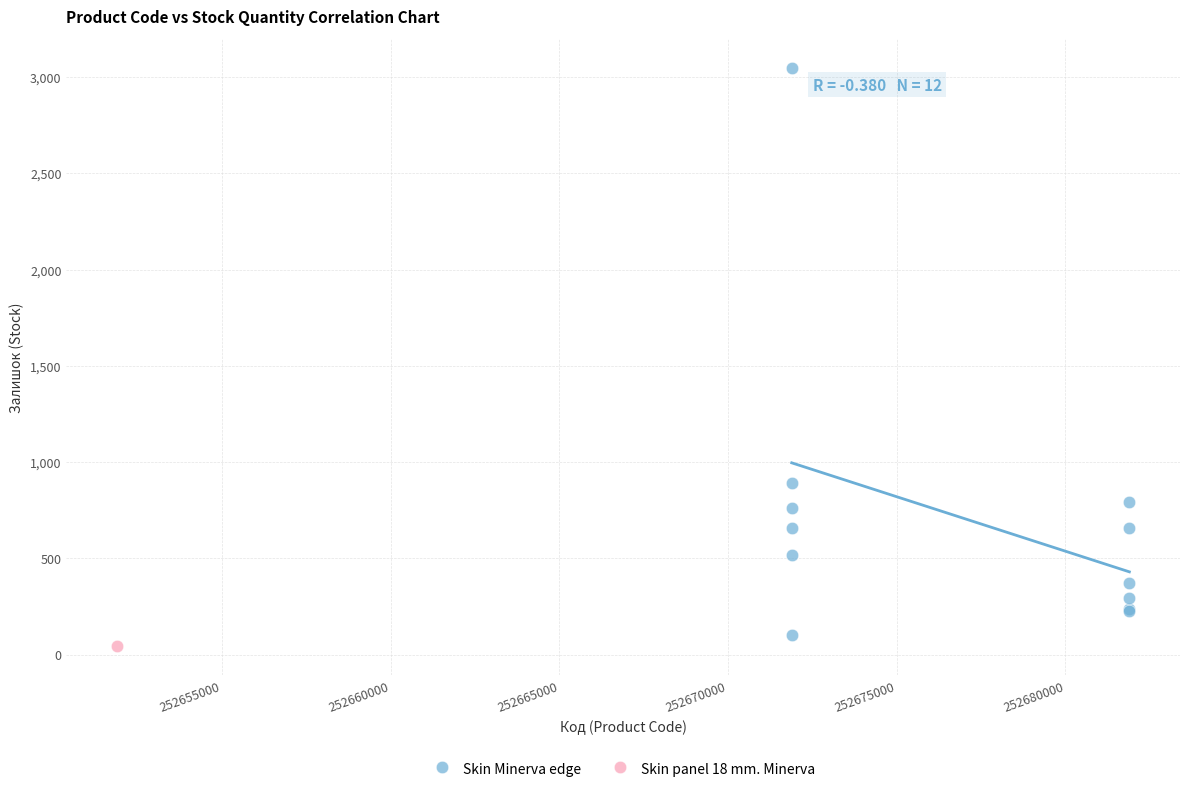

What are all the series names shown in the legend?

Skin Minerva edge, Skin panel 18 mm. Minerva